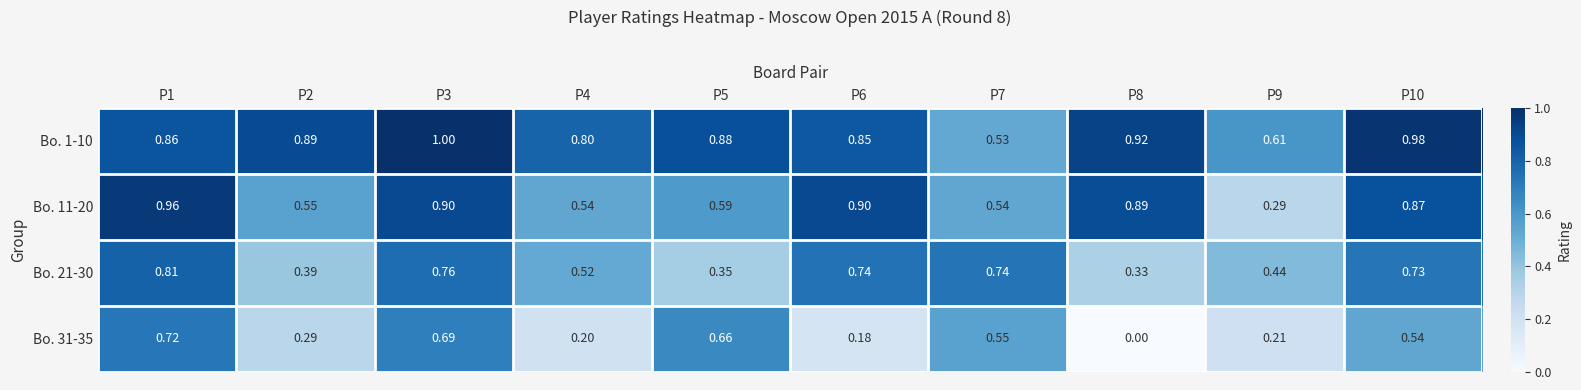

Which series has the largest total across all categories?

Bo. 1-10